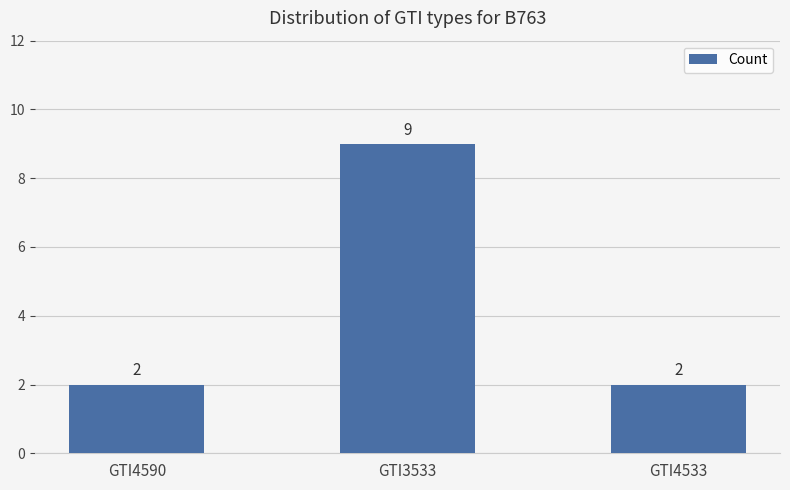

The value at GTI4590 is 2. True or false?

True